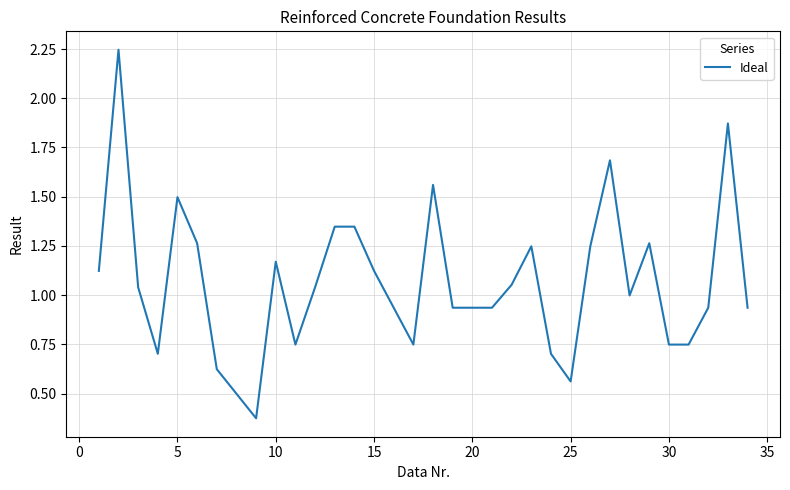

Does the chart have visible grid lines?

Yes